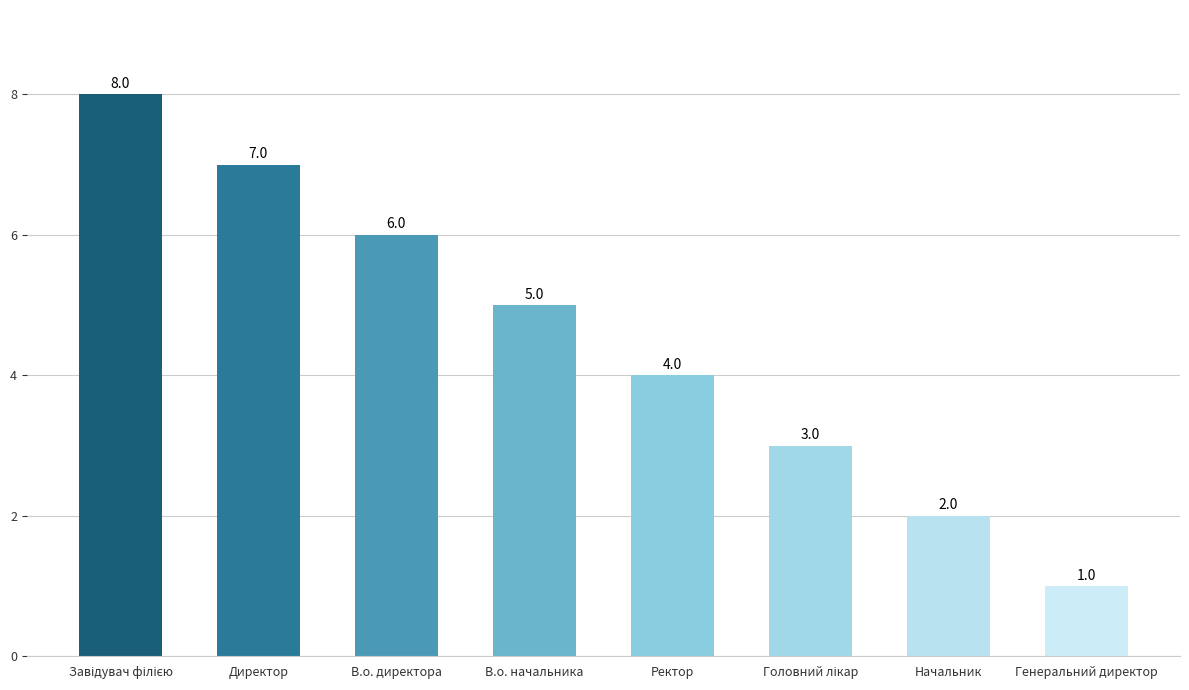

What is the maximum value shown in the chart?

8